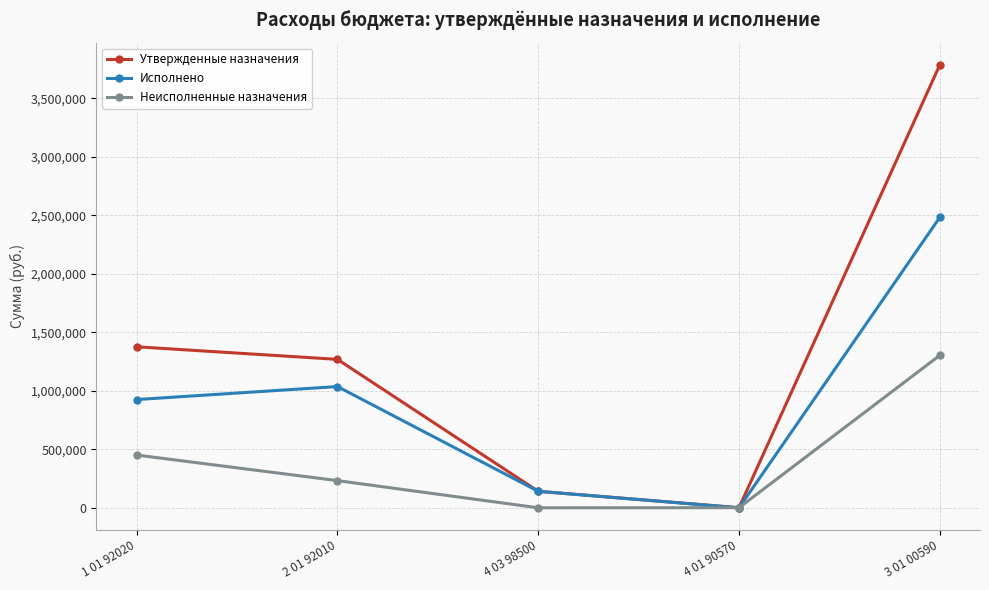

Is the value of Утвержденные назначения at 4 01 90570 greater than the value of Исполнено at 4 03 98500?

No